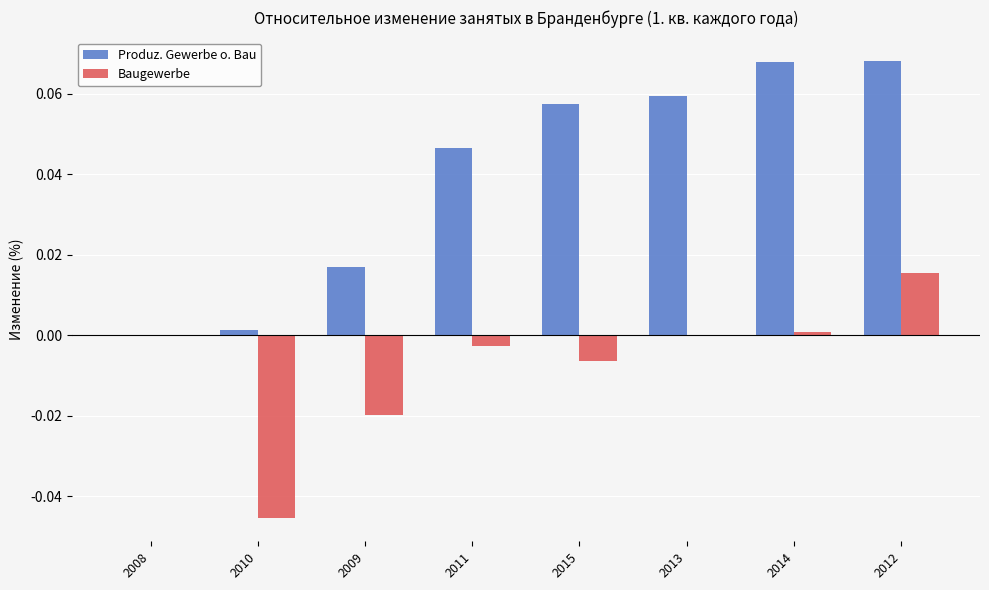

Which series changed the most between 2008 and 2014?

Produz. Gewerbe o. Bau